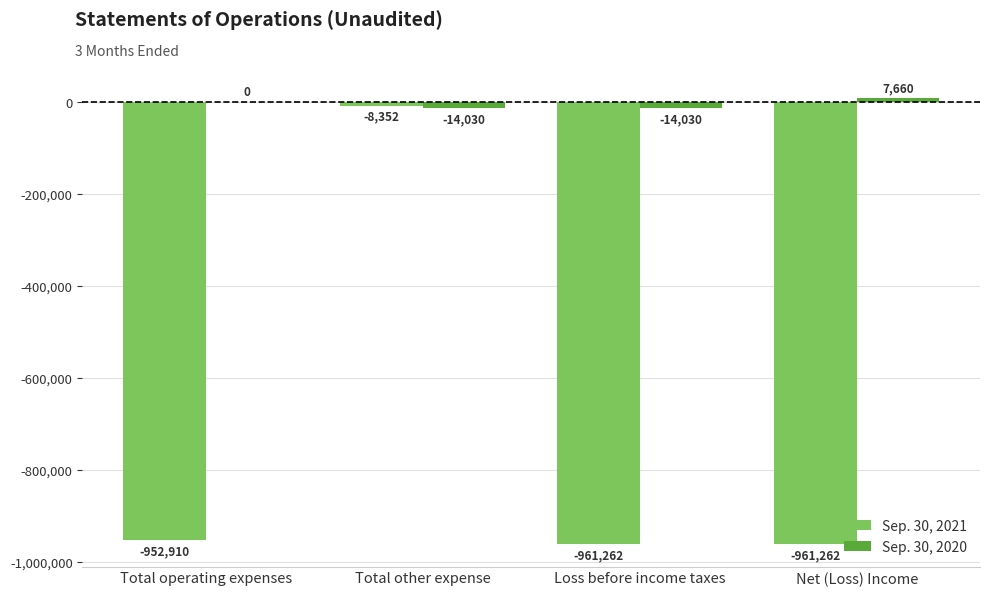

How many Sep. 30, 2020 values are between -14030 and 7660?

4